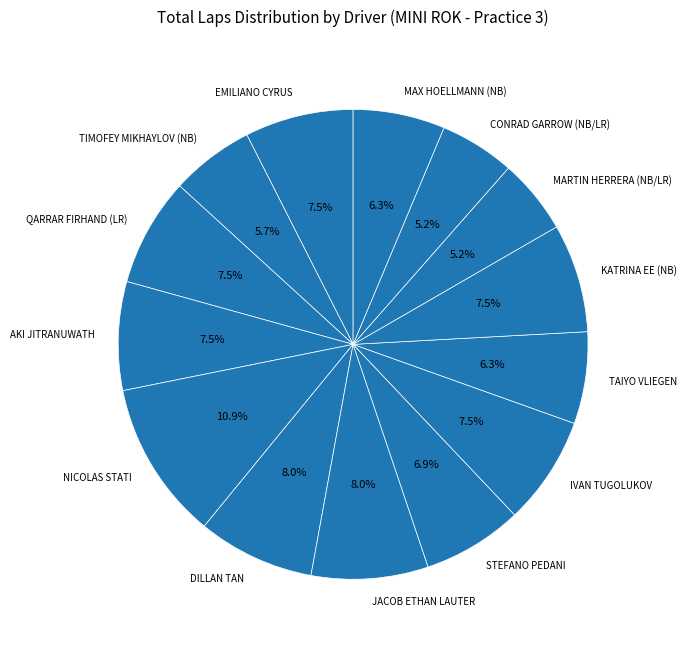

Which category has the biggest portion of the pie?

NICOLAS STATI